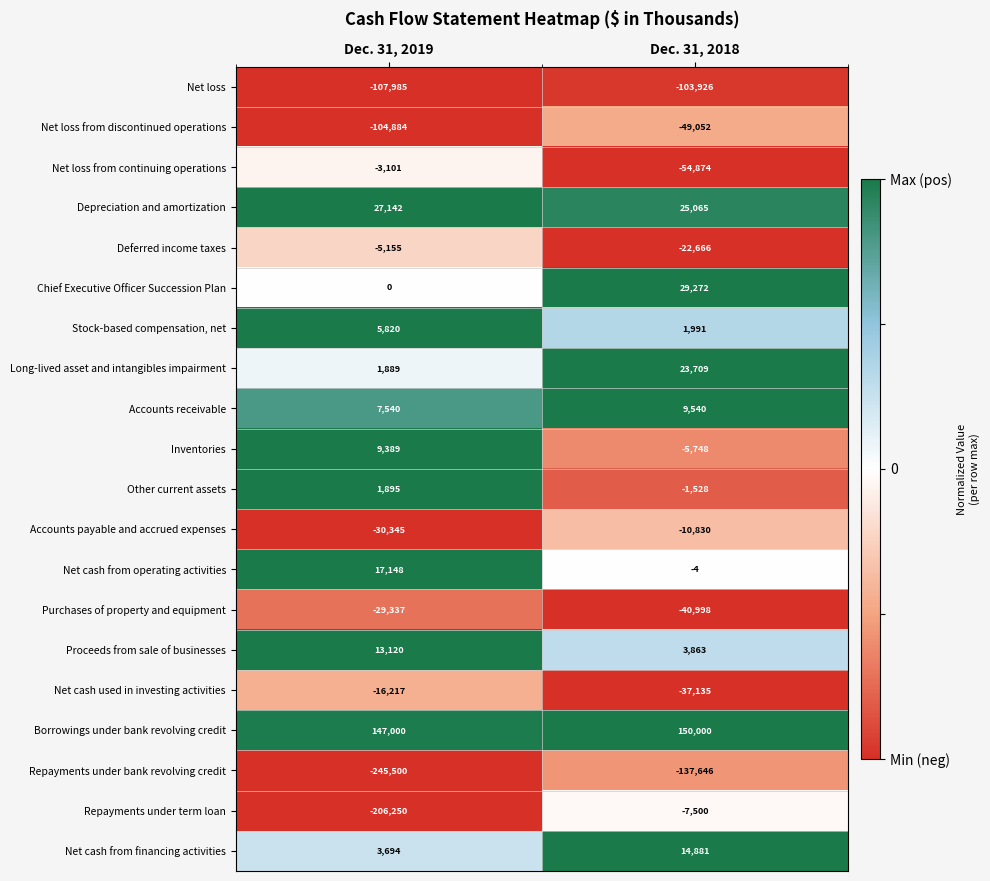

At which category is the sum across all series the highest?

Dec. 31, 2018